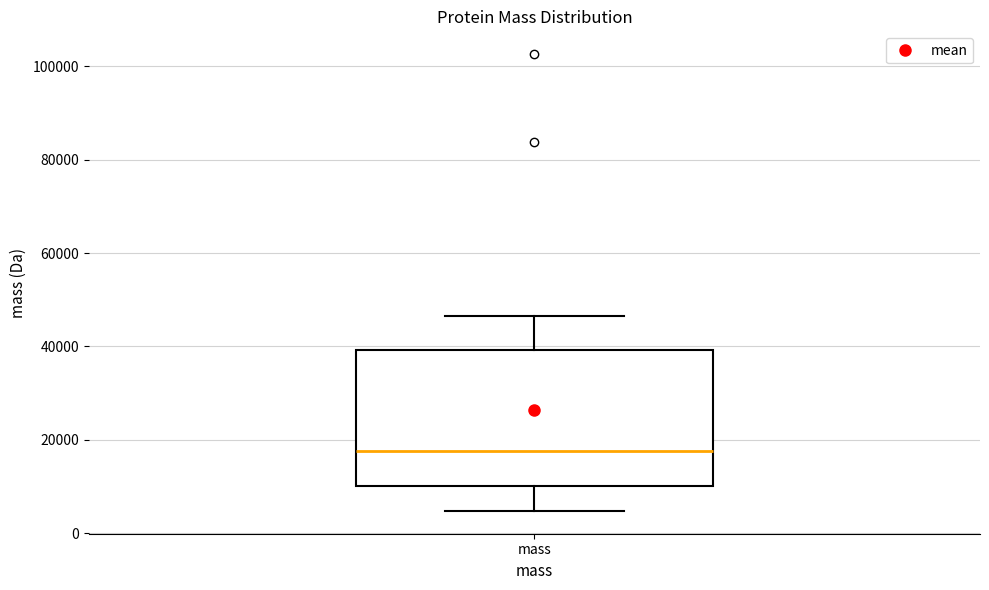

Read this box plot against the y-axis: the position of the median line, the range covered by the box, and the ends of both whiskers. The values are not printed on the chart, so give them approximately, as read against the axis.

median 18000, box 10000 to 40000, whiskers 4000 to 46000